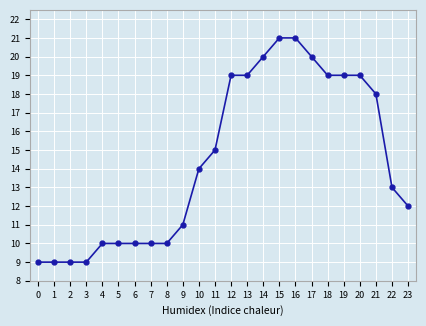

How many lines are shown in the chart?

1